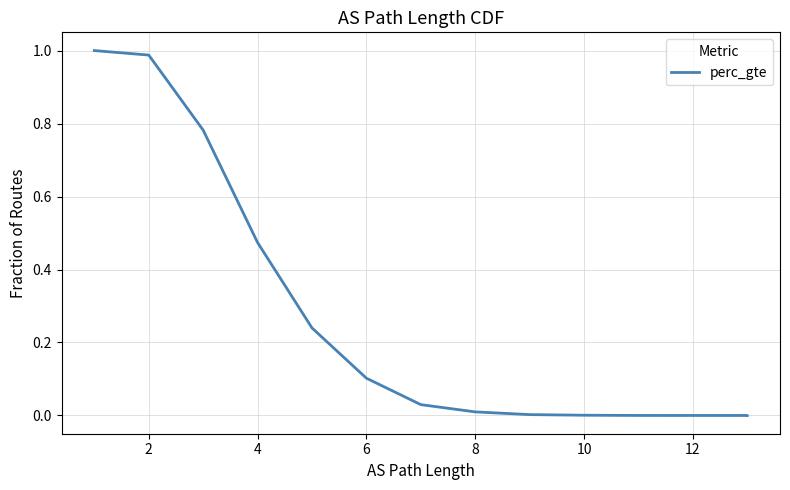

True or false: the data shows 0.0 at 10.

False